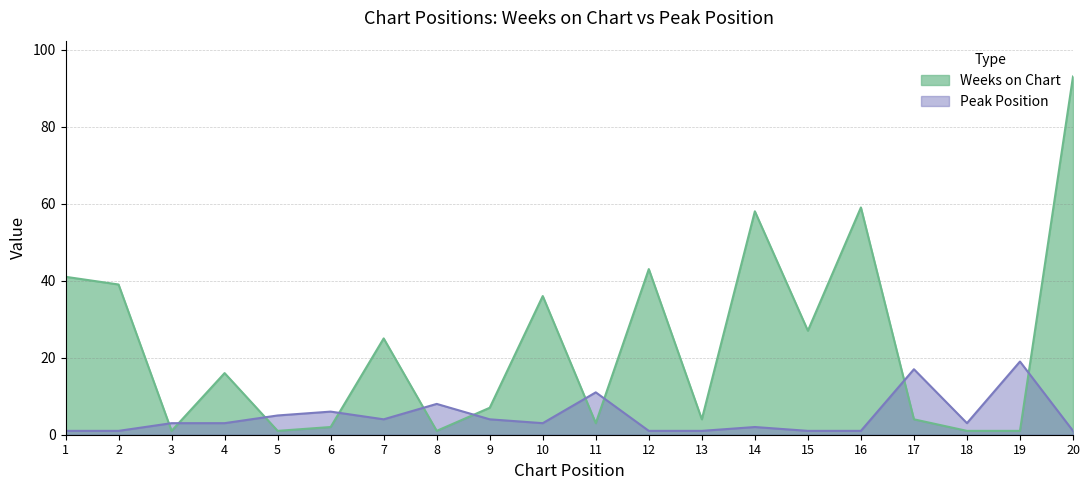

Which category has the lowest value in the Peak Position series?

1